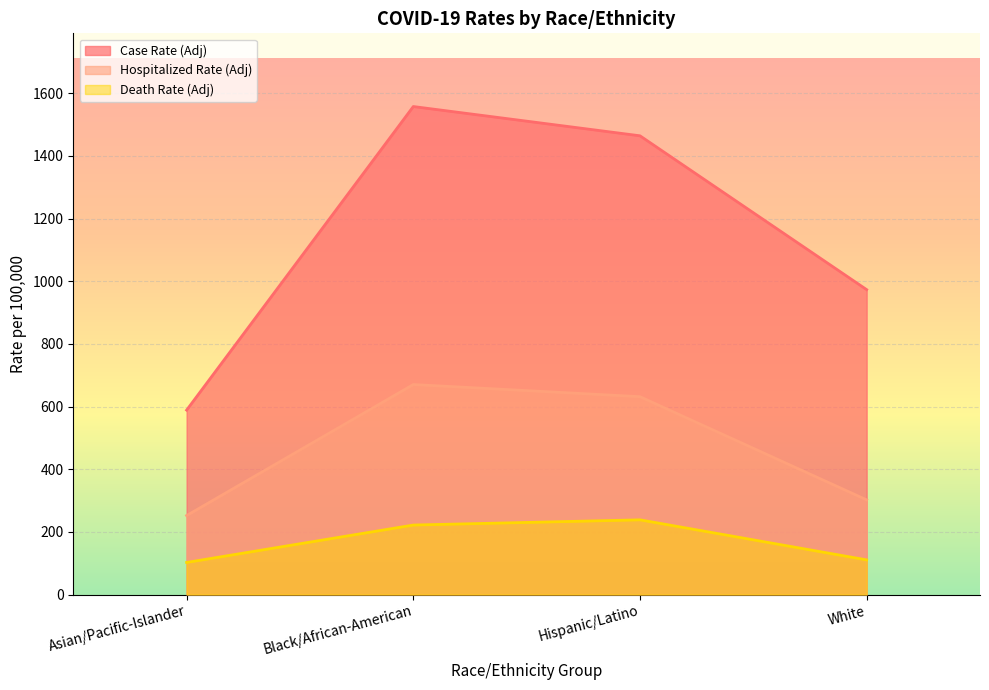

How many lines are shown in the chart?

3